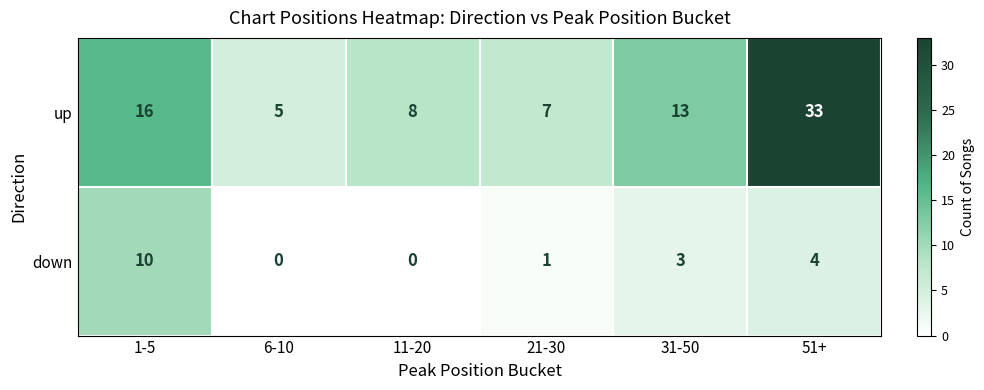

What is the total value across all series at 21-30?

8